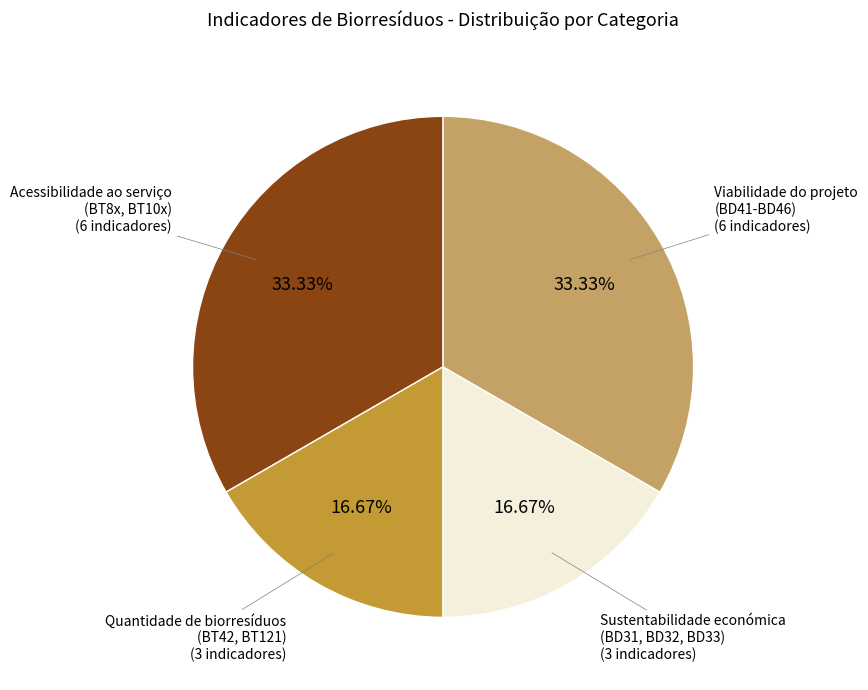

To the nearest percent, what is the average slice percentage?

25%